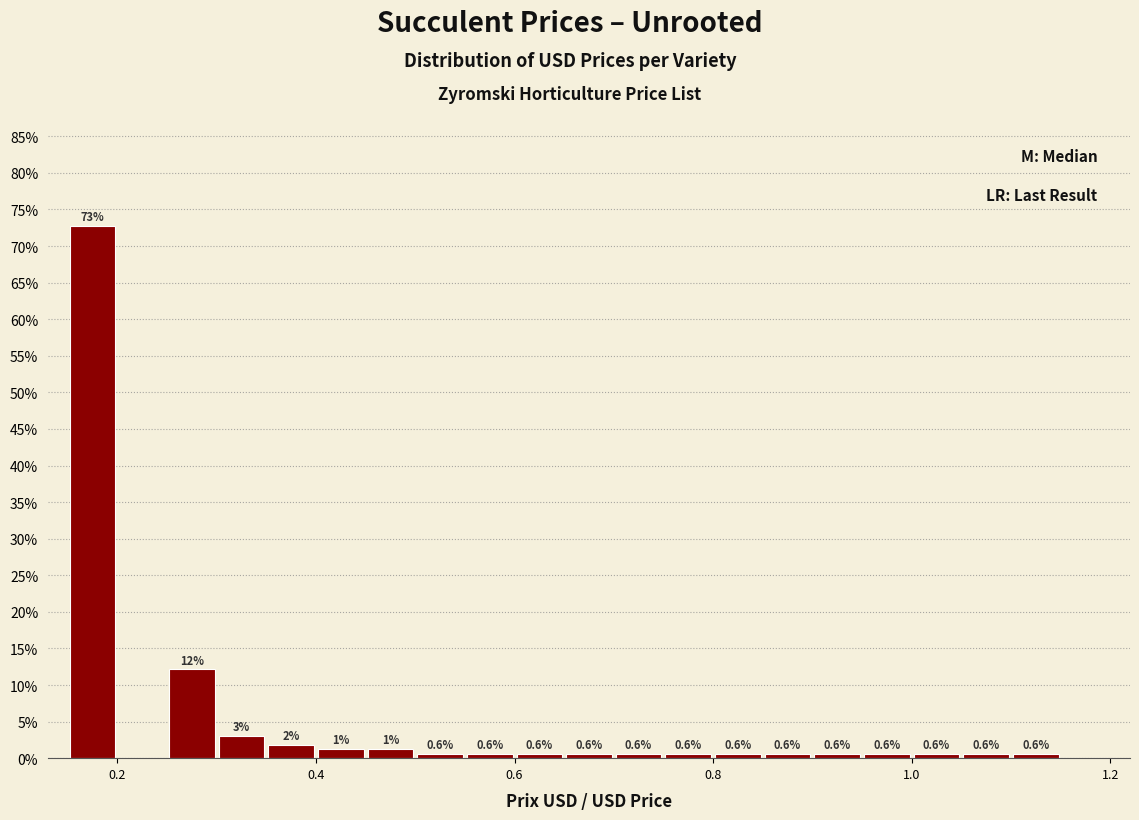

Around what value on the x-axis is the tallest bar? Give the approximate position of its centre, as read against the axis.

0.18